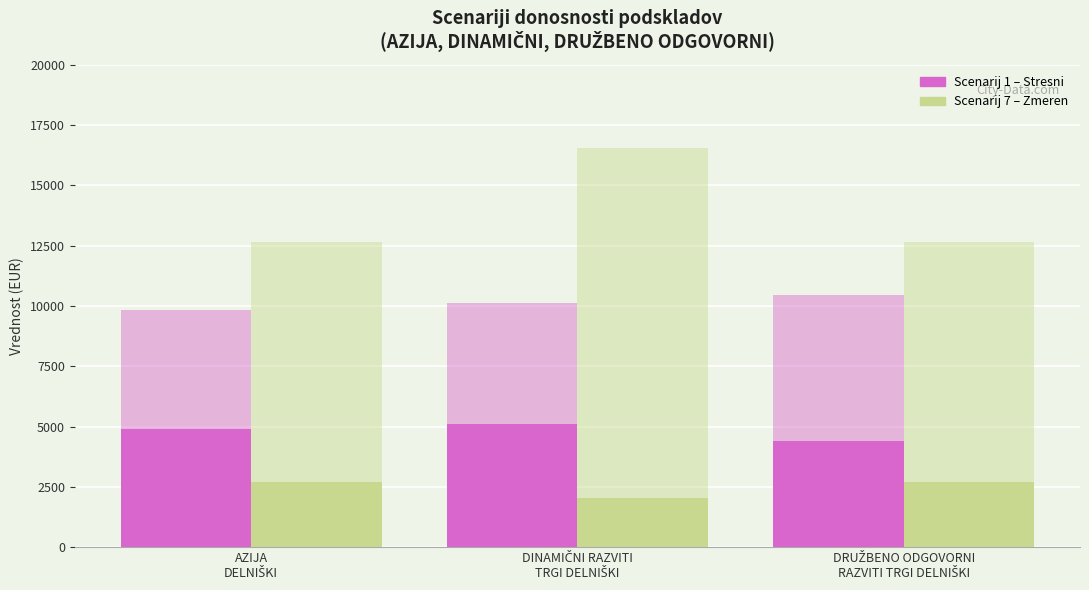

Count the number of data series in this chart.

4